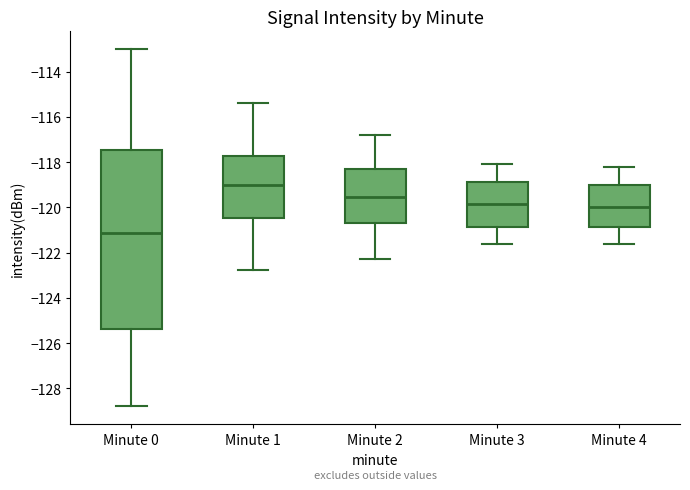

Where does the upper whisker of the box for Minute 2 end on the y-axis? The values are not printed on the chart, so give them approximately, as read against the axis.

-116.8